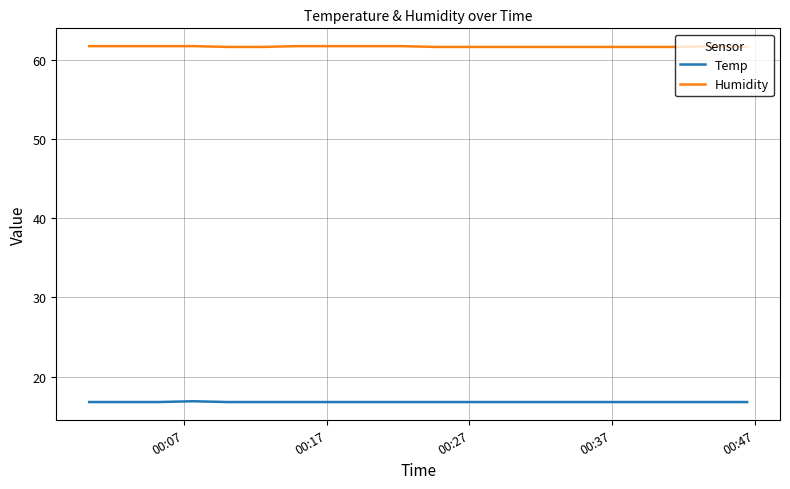

What is the minimum value for Humidity?

61.6